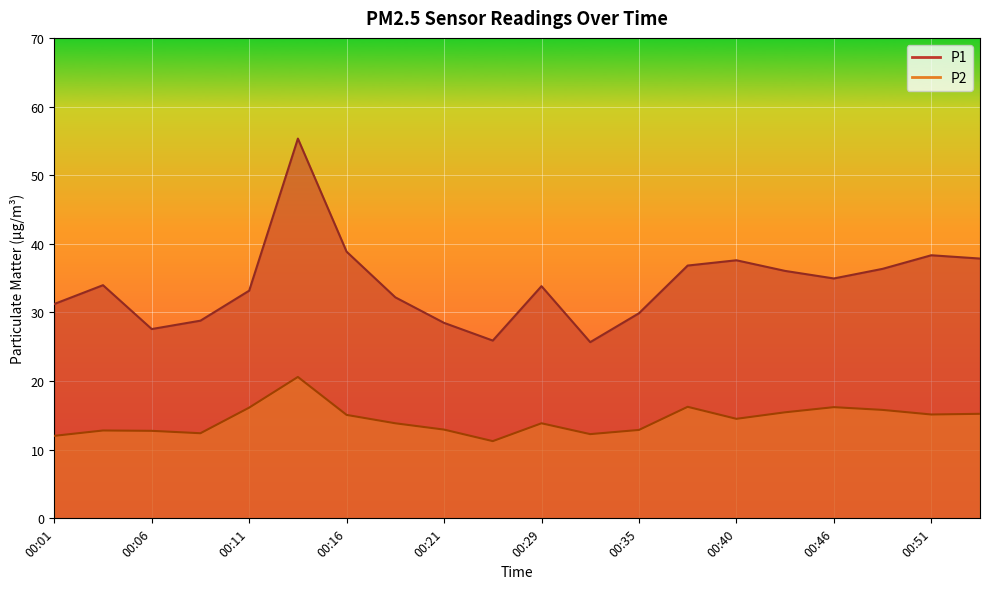

What are all the series names shown in the legend?

P1, P2